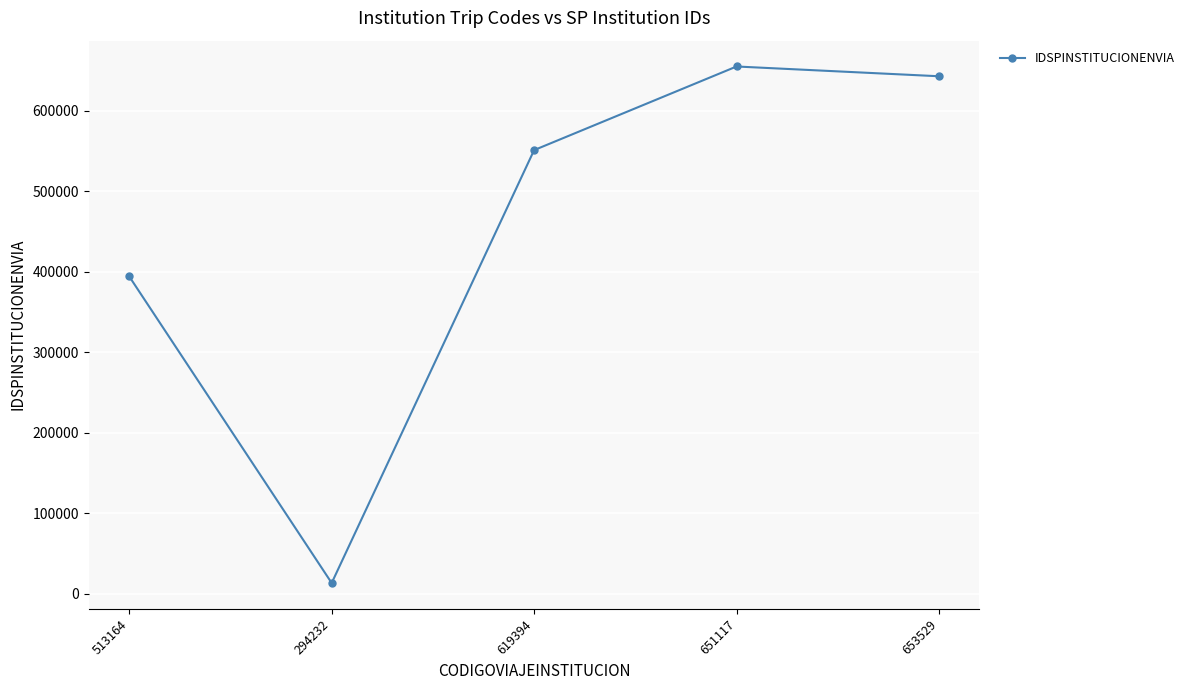

True or false: the data has more than 0 interior local peaks.

True